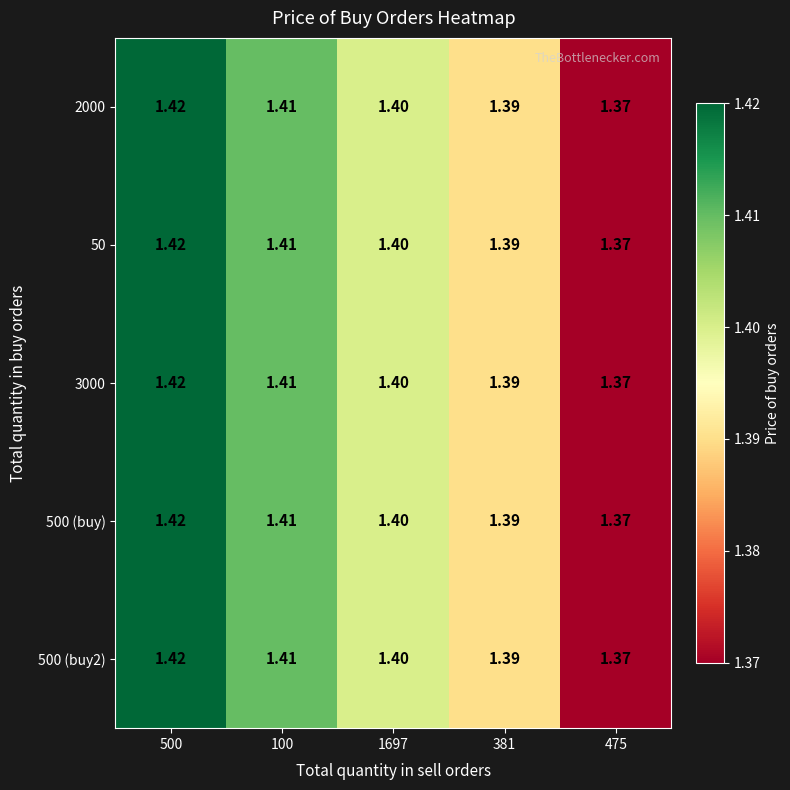

How many categories are shown in the chart?

5